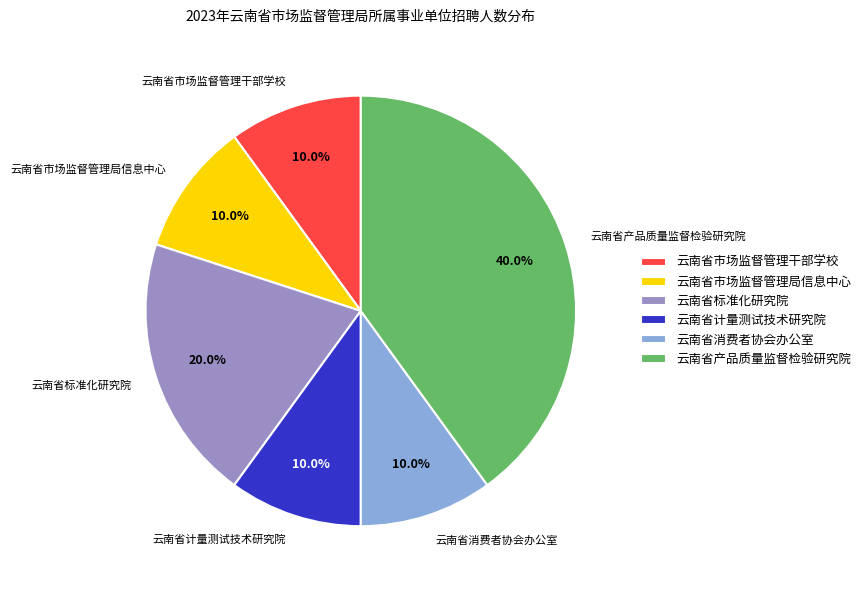

The 云南省产品质量监督检验研究院 slice represents 49% of the pie. True or false?

False